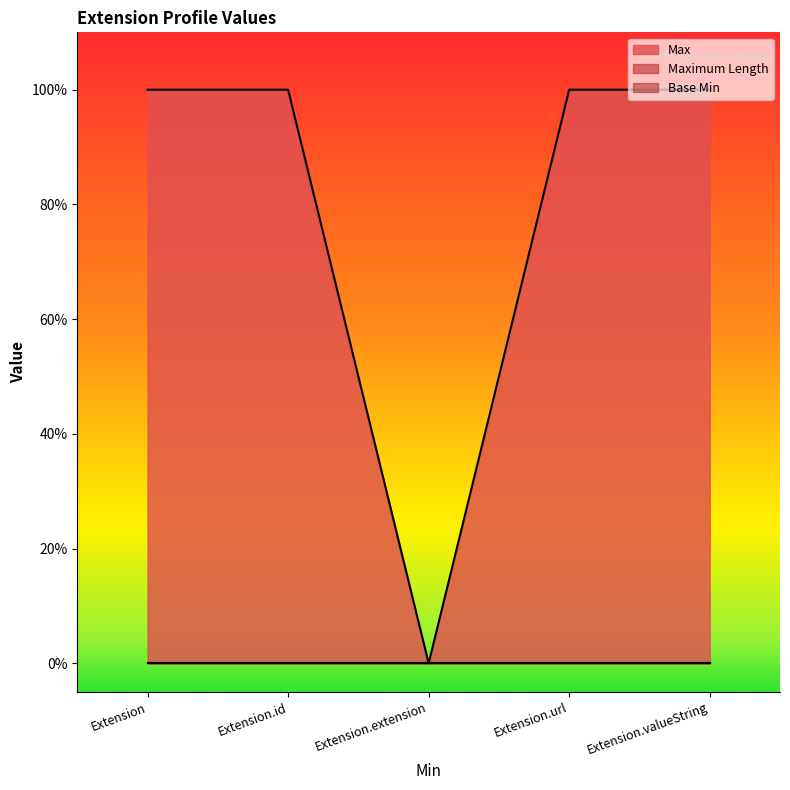

Reading right to left, transcribe all the data shown in this chart.

Max: 1	1	0	1	1
Maximum Length: 0	0	0	0	0
Base Min: 0	0	0	0	0